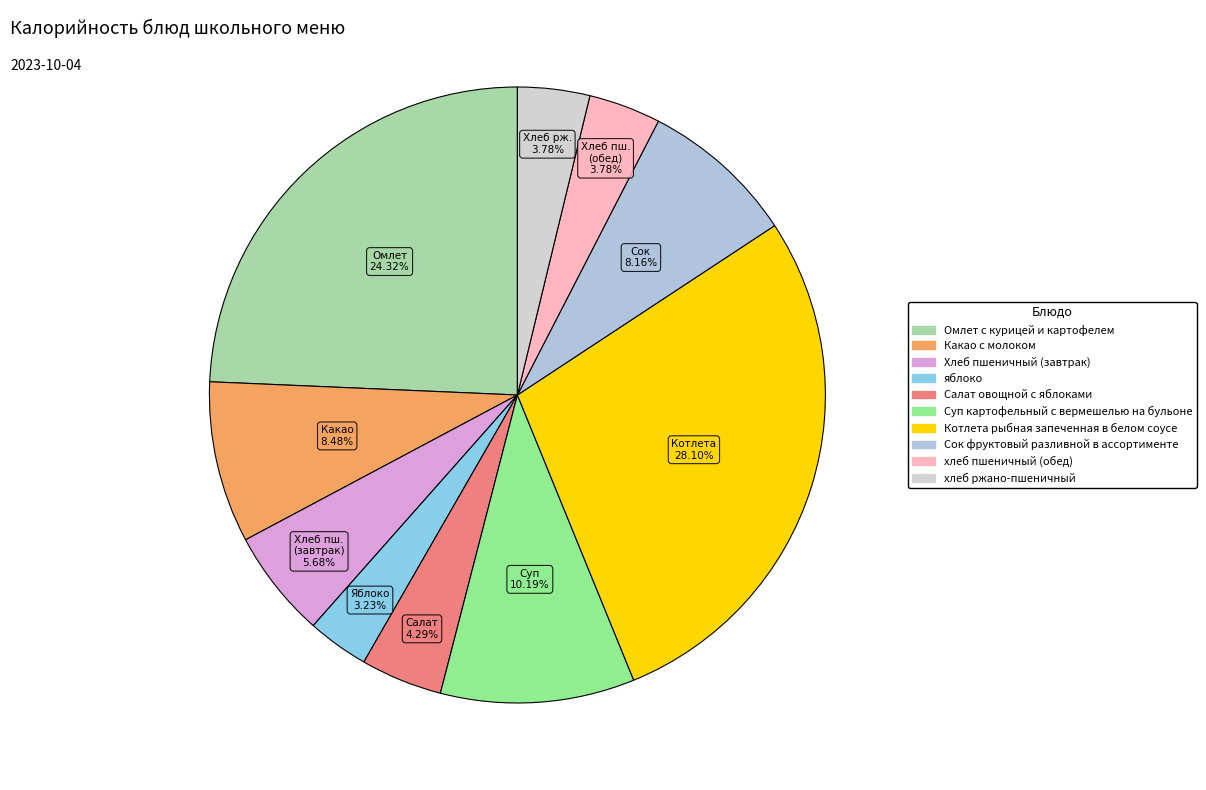

Is яблоко the majority of the pie?

No